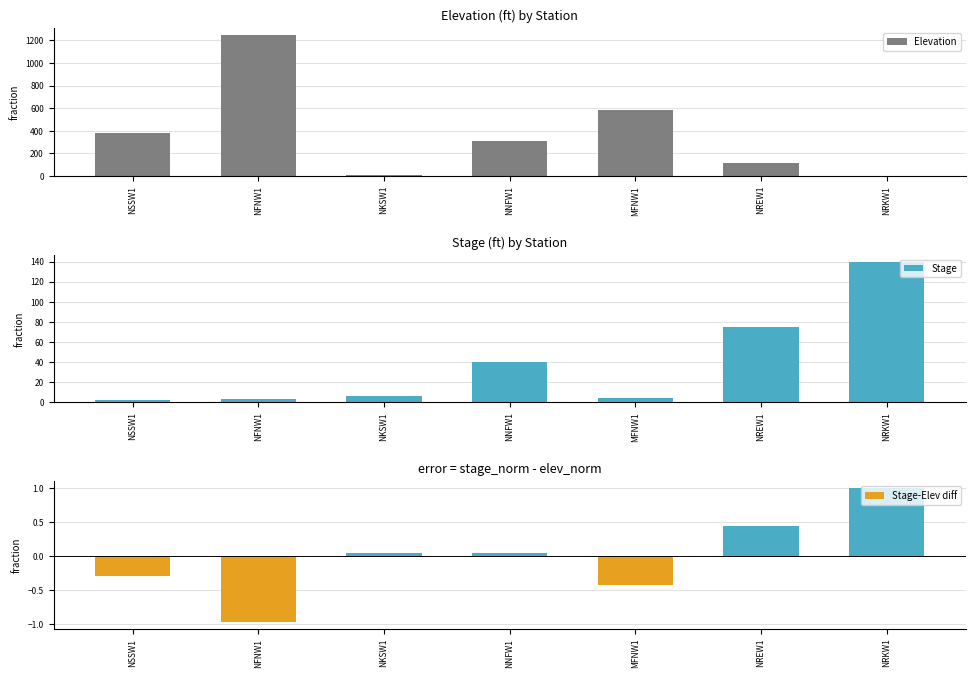

Which has a higher value, NSSW1 or NKSW1?

NSSW1